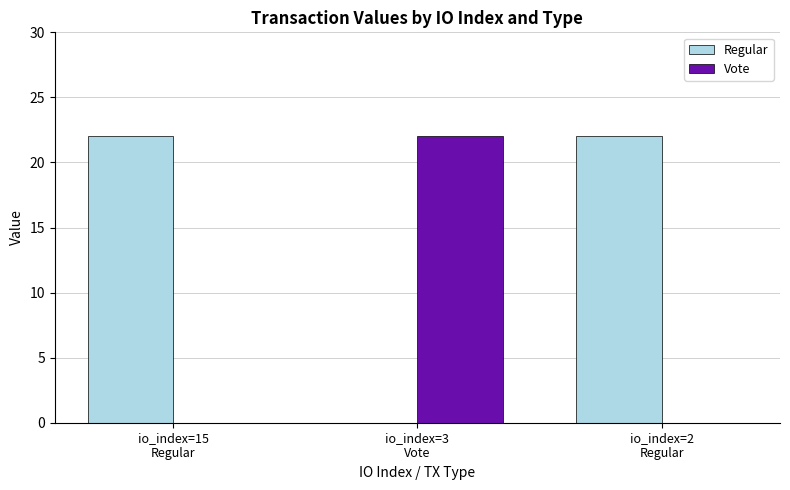

Reading right to left, list all the values displayed in this chart.

Regular: io_index=2
Regular=22.0	io_index=3
Vote=0.0	io_index=15
Regular=22.0
Vote: io_index=2
Regular=0.0	io_index=3
Vote=22.0	io_index=15
Regular=0.0